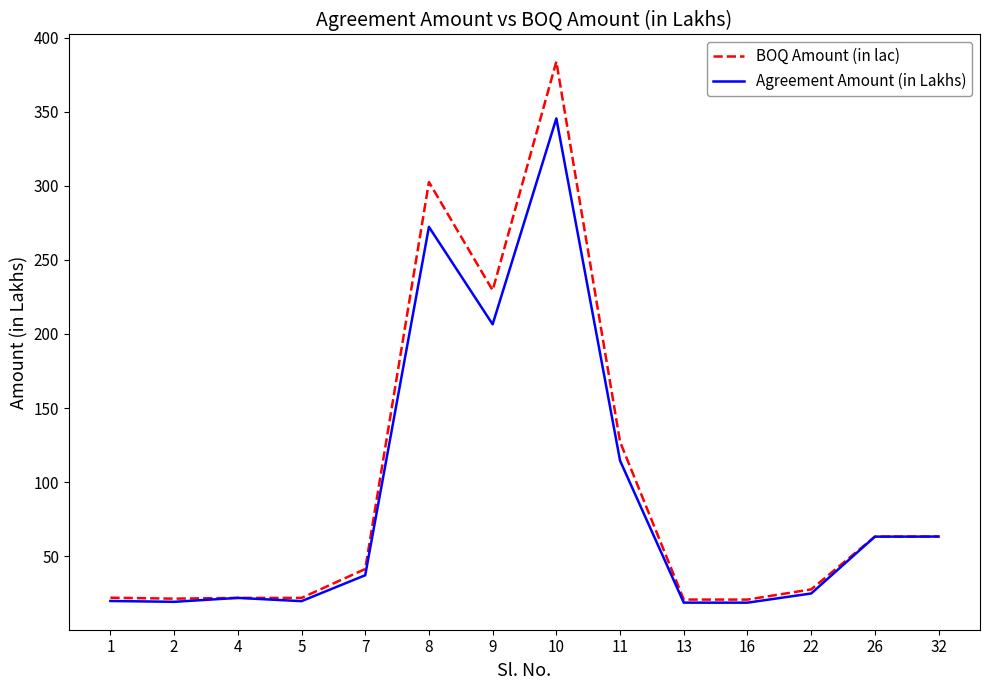

At which category is the sum across all series the highest?

10